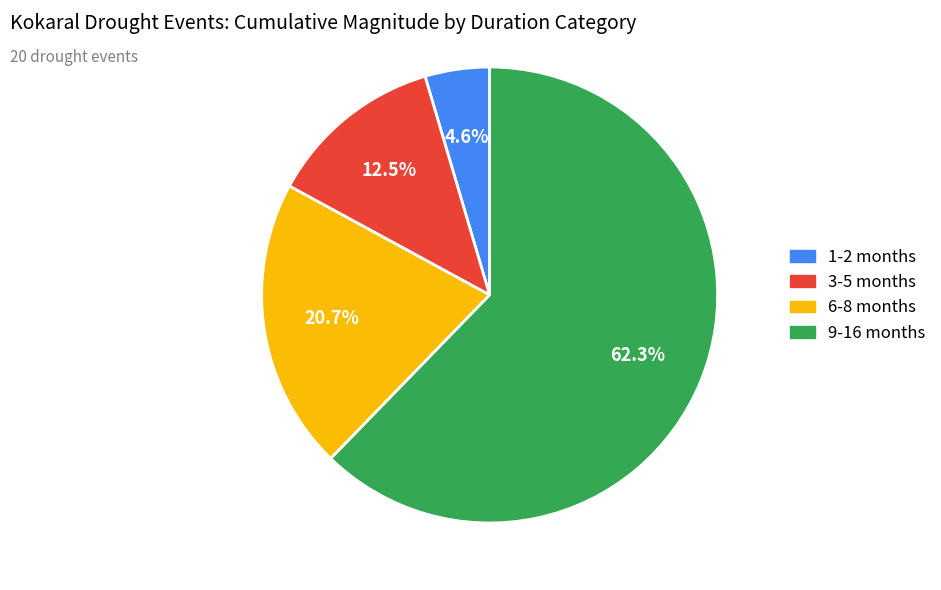

Does any single category account for the majority?

Yes